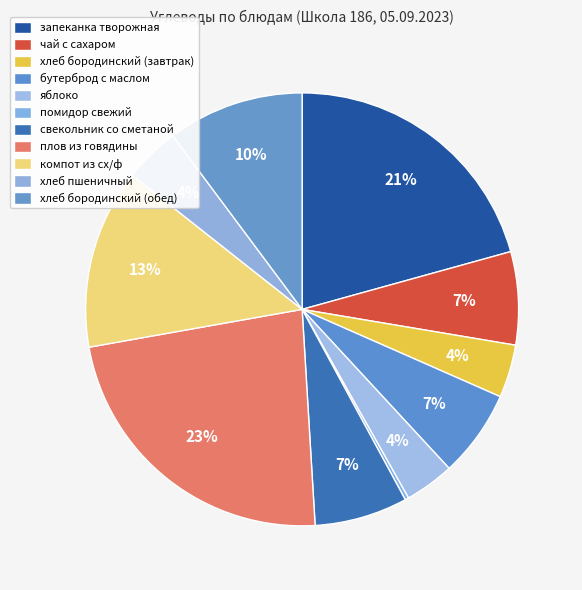

Is it true that компот из сх/ф is 8% of the pie?

False